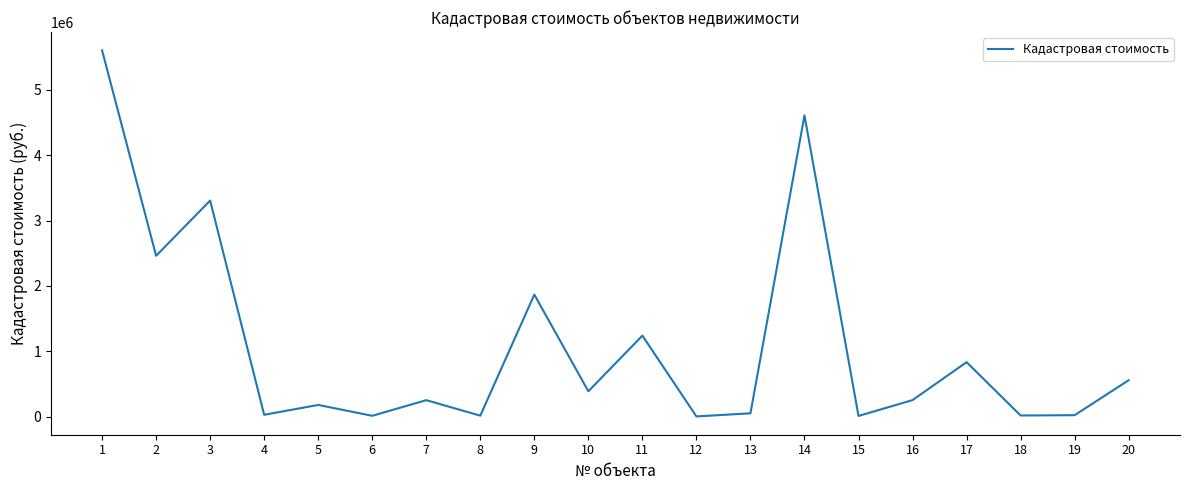

What is the change in value from 9 to 20?

-1309359.0